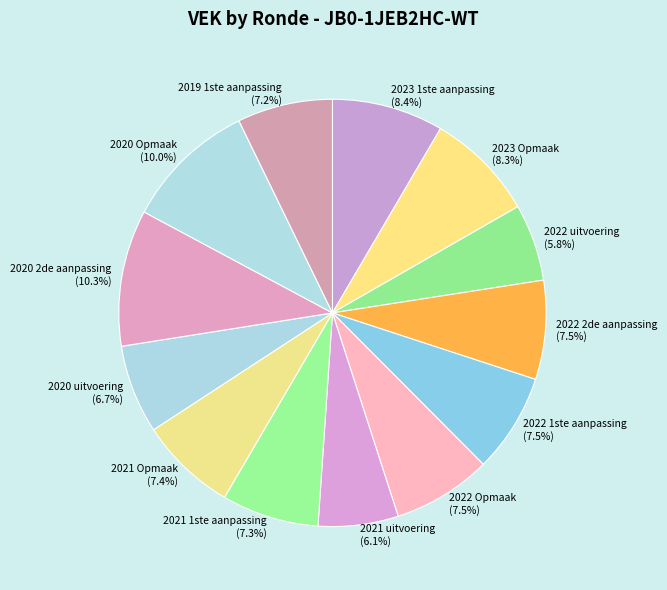

What percentage is NOT represented by 2022 Opmaak?

92.5%